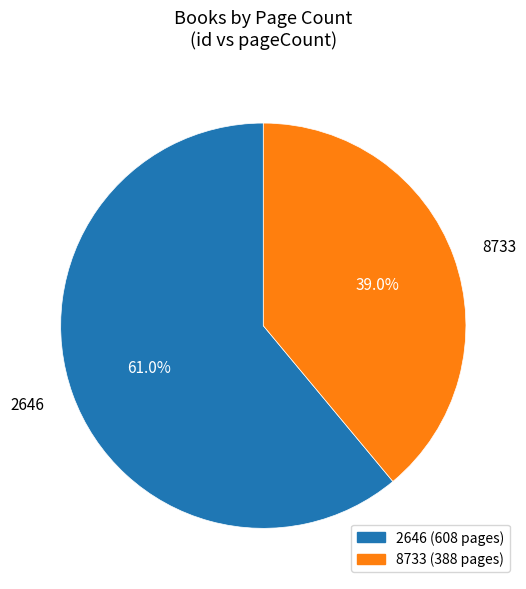

Between 2646 and 8733, which is larger?

2646